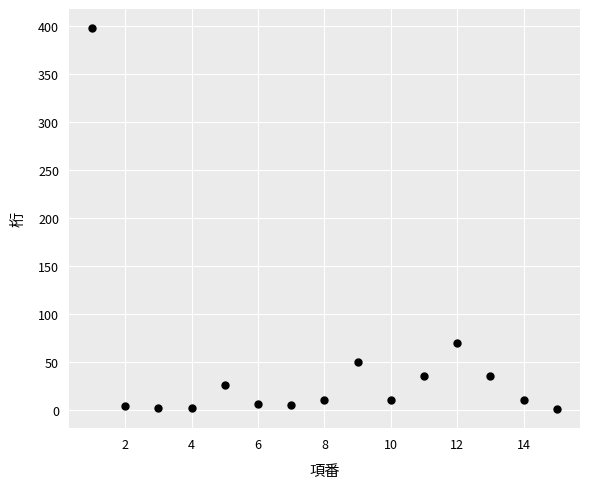

What Y value in the scatter plot is closest to 199?

70